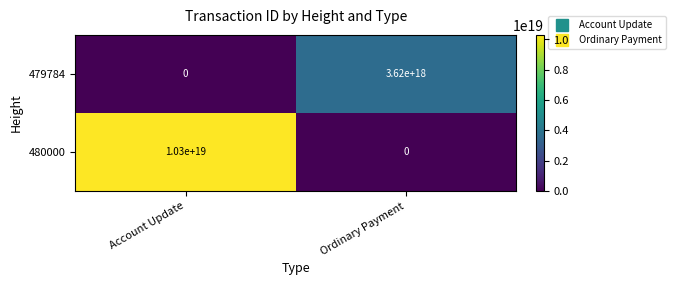

Where is 480000 nearest to the value 5150000000000000000?

Account Update